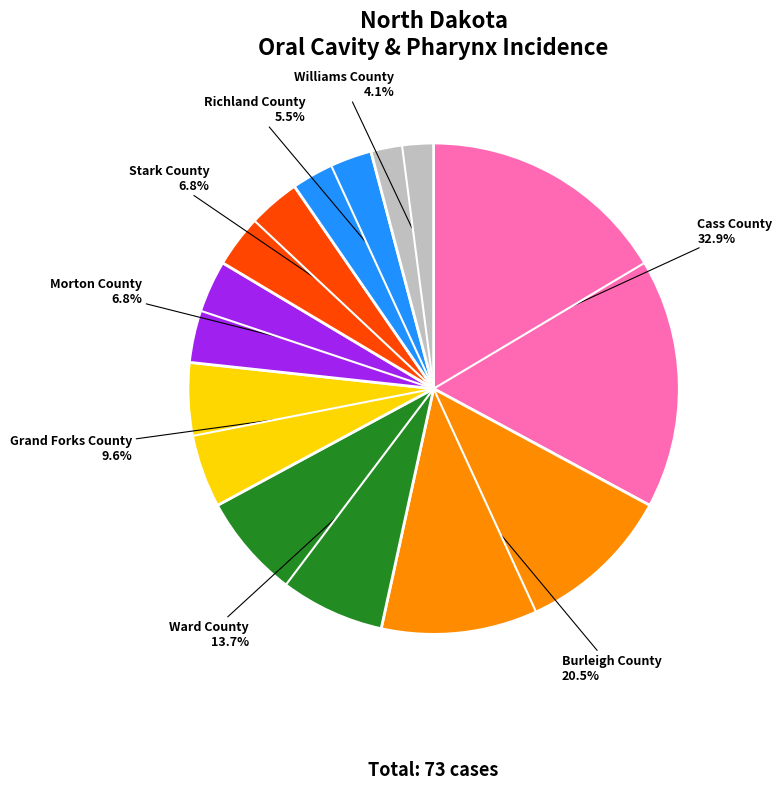

Approximately how many times larger is the value at Williams County compared to Morton County?

0.6